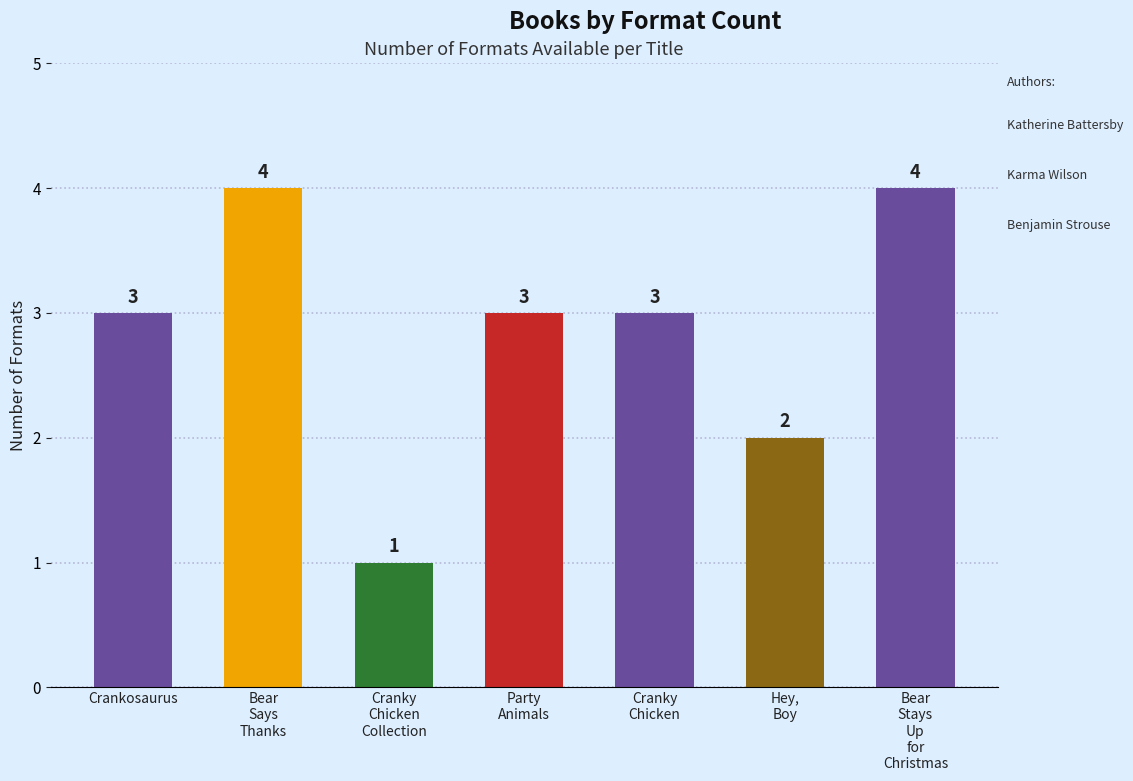

Approximately how many times larger is the value at Bear Says Thanks compared to Cranky Chicken?

1.3